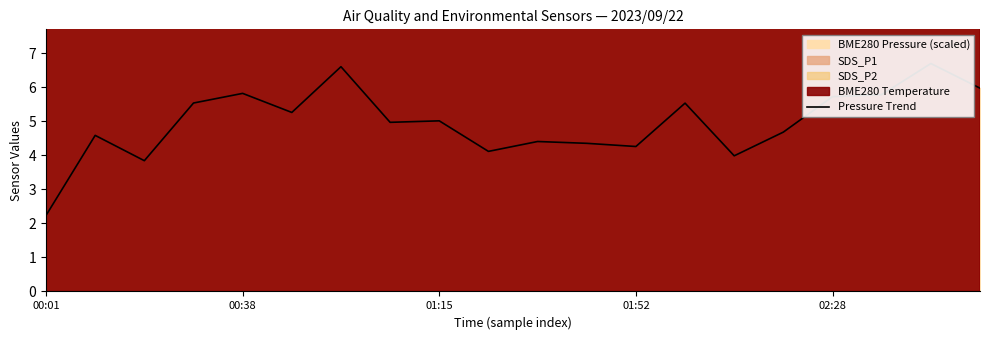

Reading left to right, what are all the values shown in this chart?

2.2	4.6	3.8	5.5	5.8	5.3	6.6	5.0	5.0	4.1	4.4	4.4	4.3	5.5	4.0	4.7	5.7	5.8	6.7	6.0